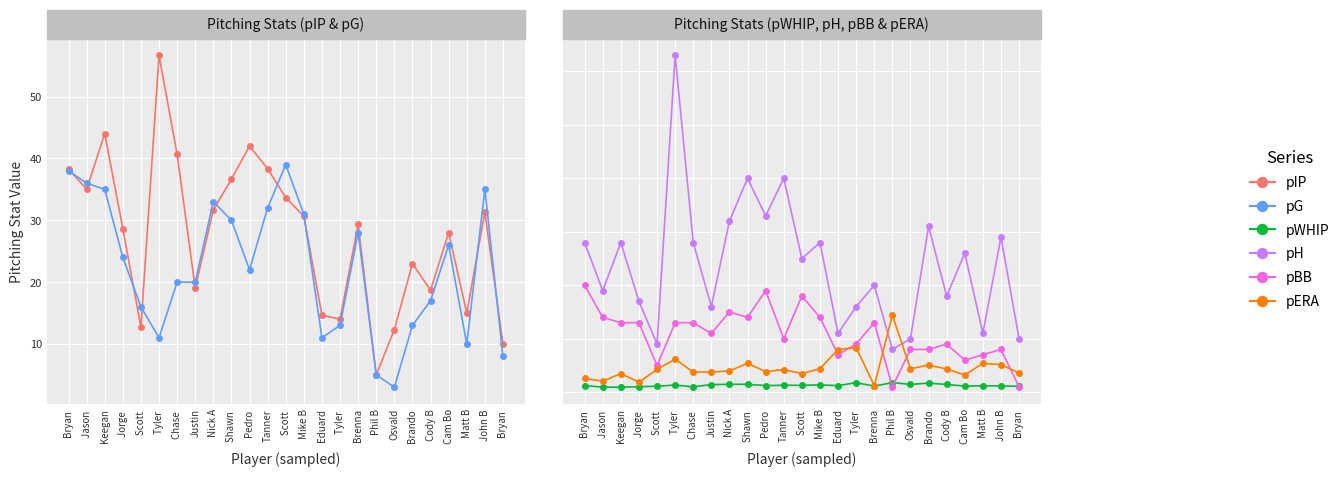

True or false: pWHIP and pG intersect in this chart.

False